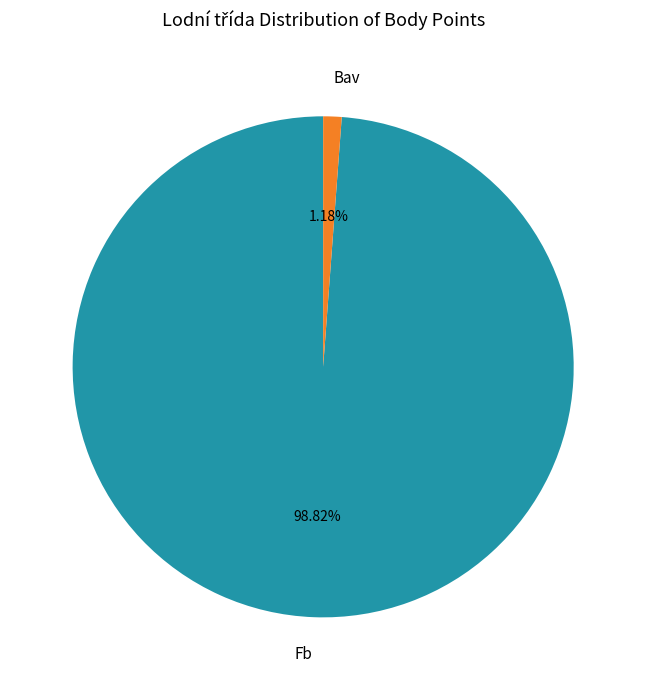

Which slice is the largest?

Fb